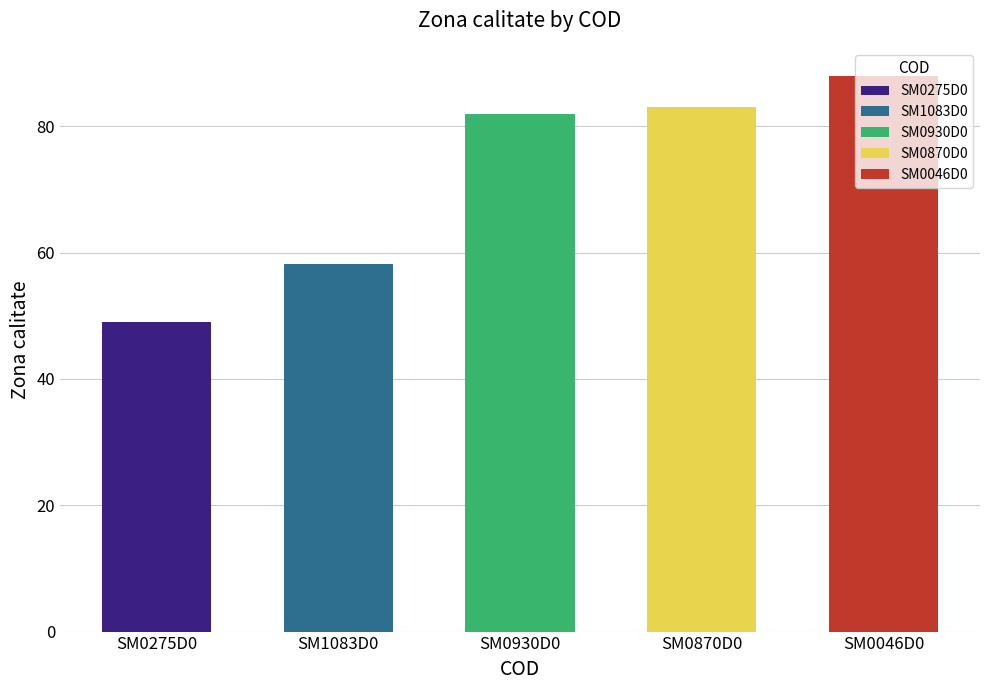

Reading right to left, transcribe all the data shown in this chart.

88.0	83.0	82.0	58.2	49.0